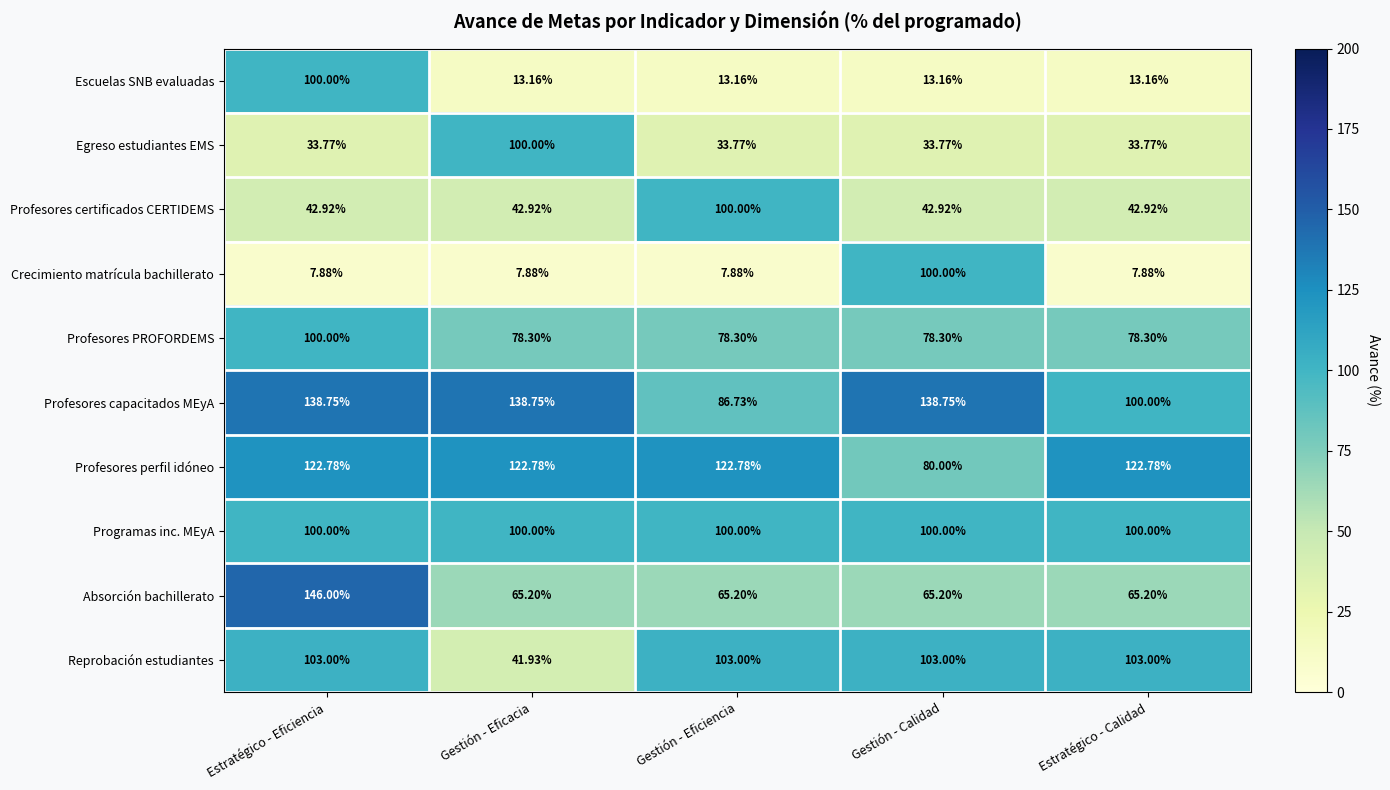

Which label corresponds to the largest value in the chart?

Estratégico - Eficiencia